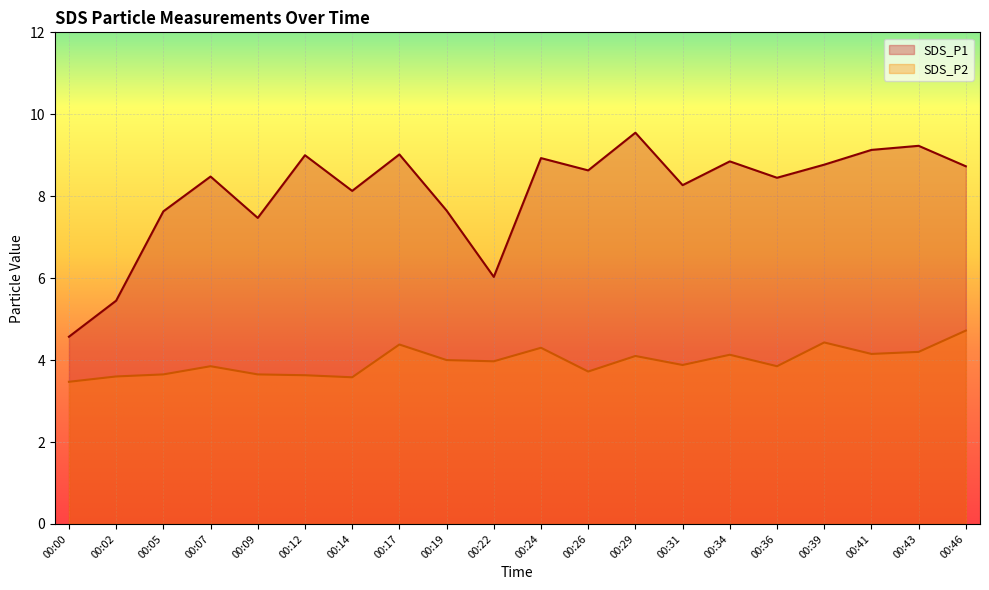

What is the sum of the SDS_P1 values at 00:12 and 00:24?

17.9